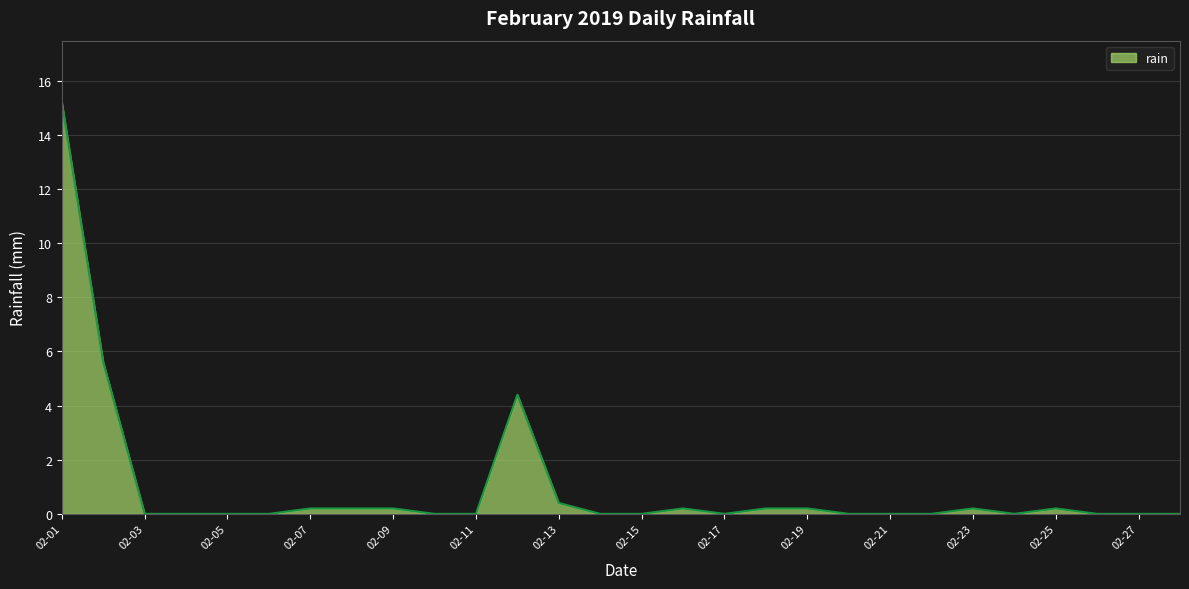

What is the greatest value displayed?

15.2